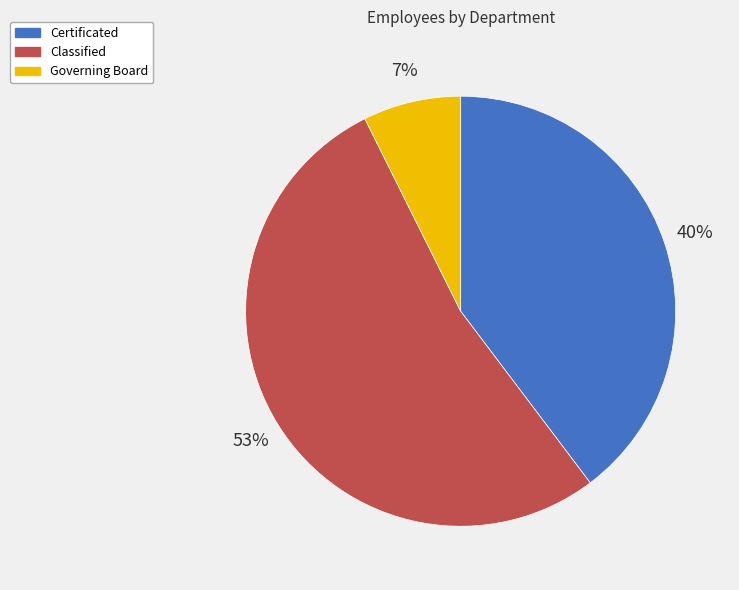

Which has a higher value, Certificated or Governing Board?

Certificated